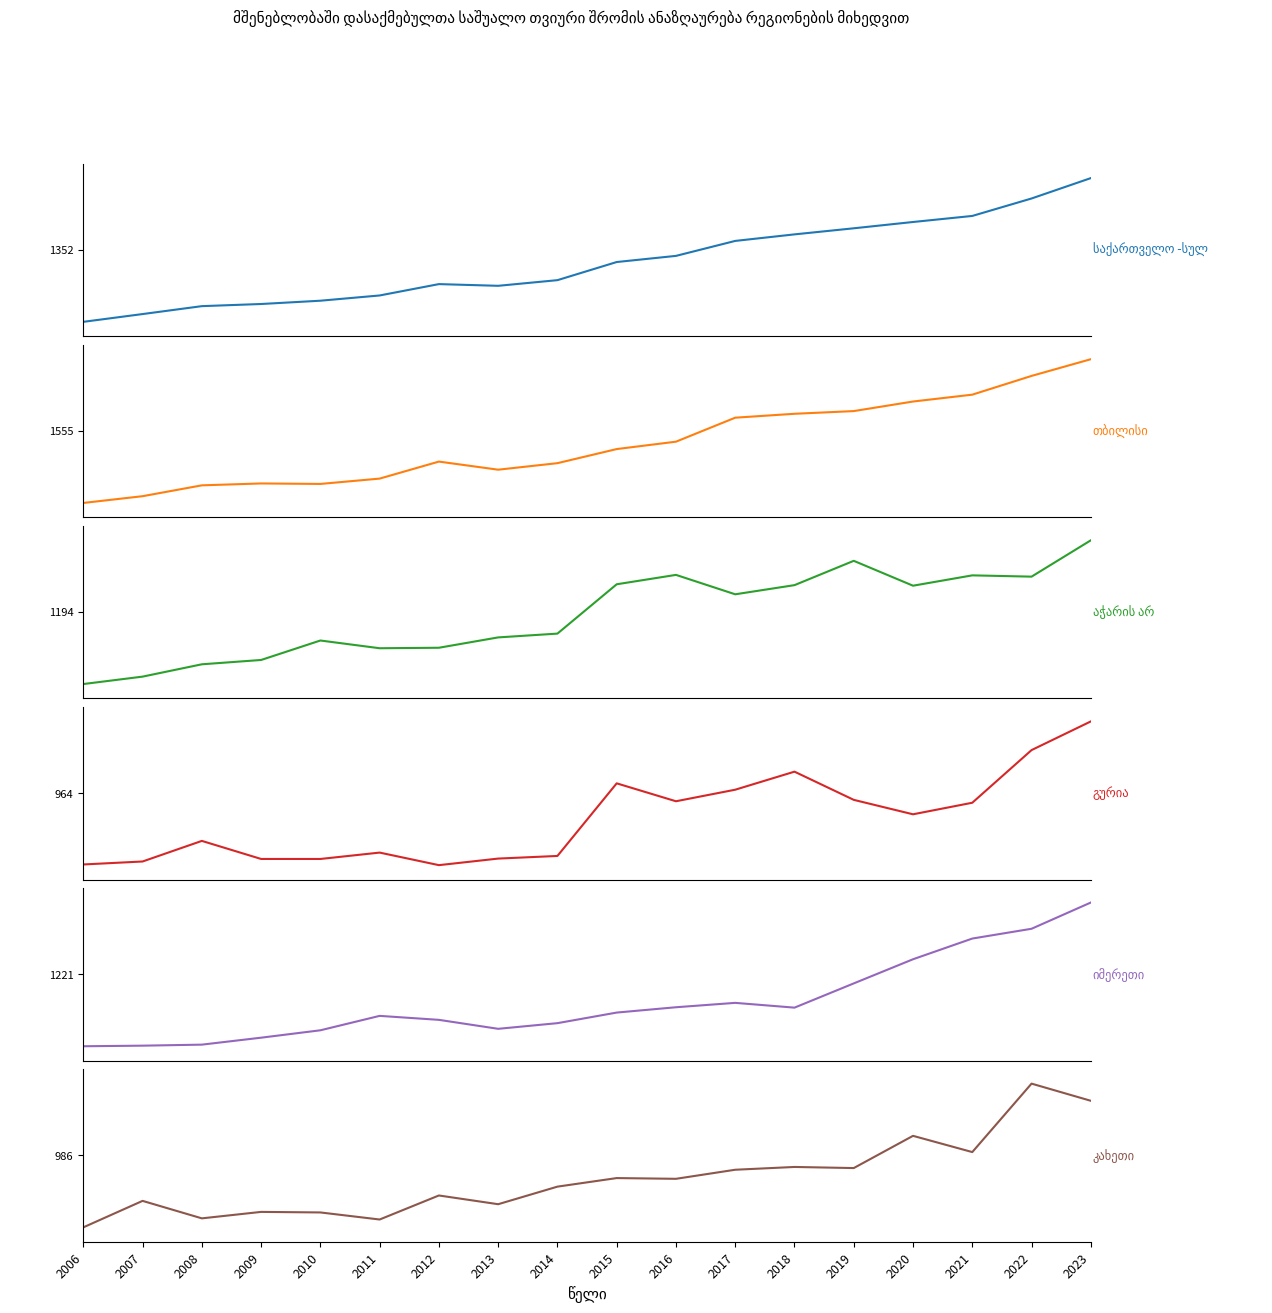

What is the difference between the maximum and second lowest values in the კახეთი series?

1519.8